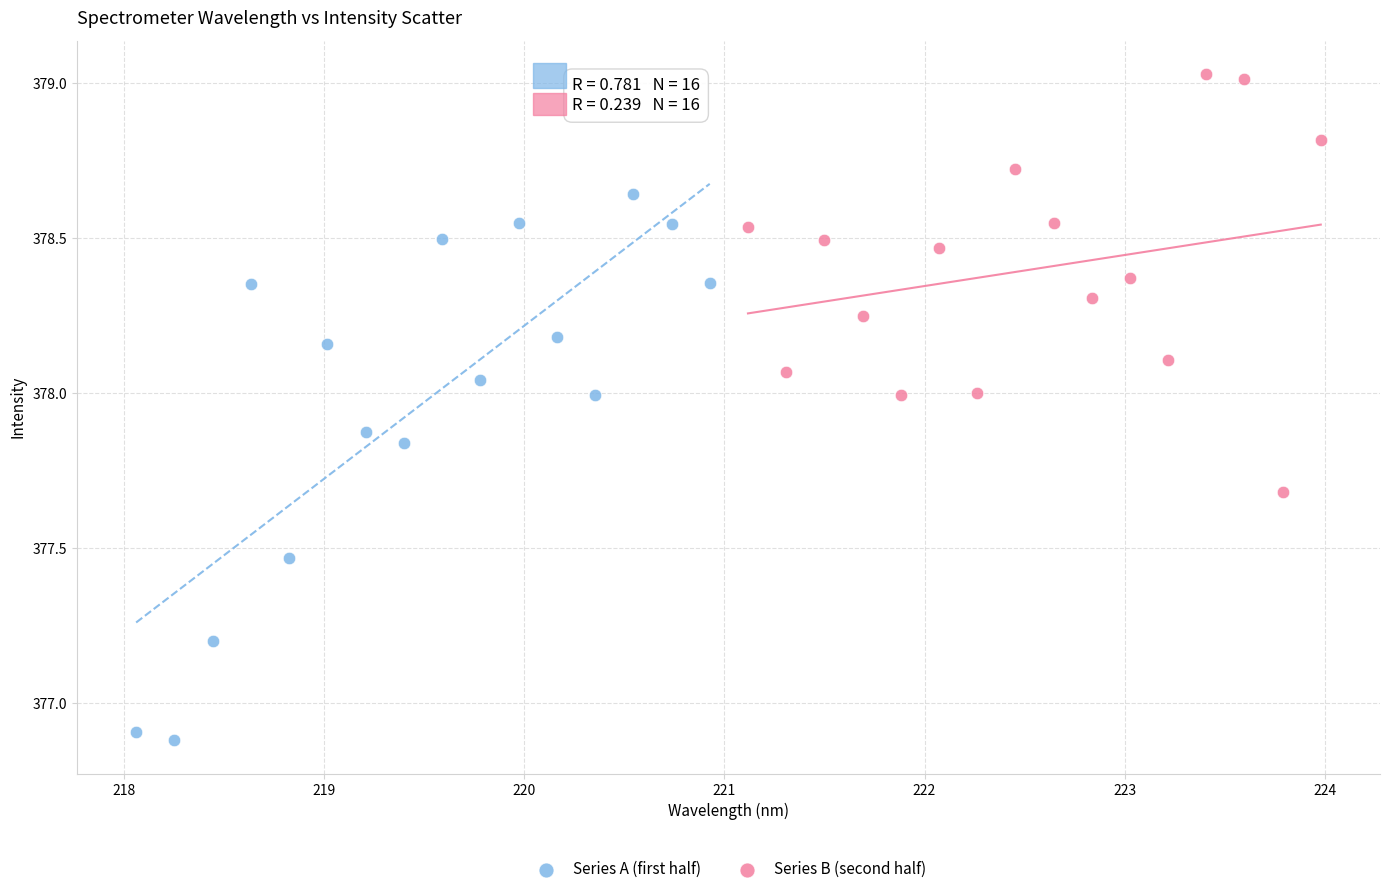

Which series has the widest spread of Y values?

Series A (first half)